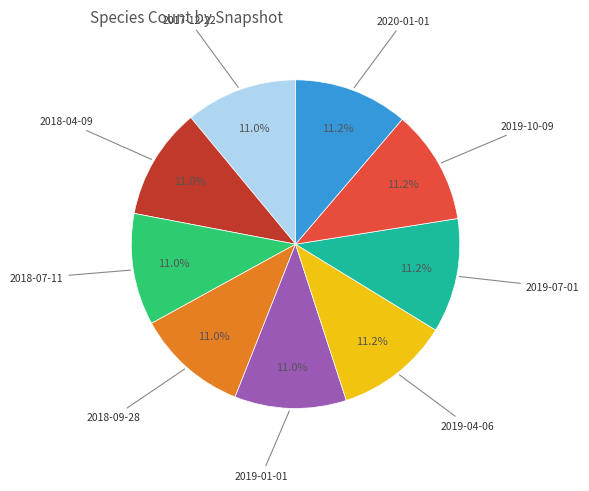

Count the number of slices in the pie.

9